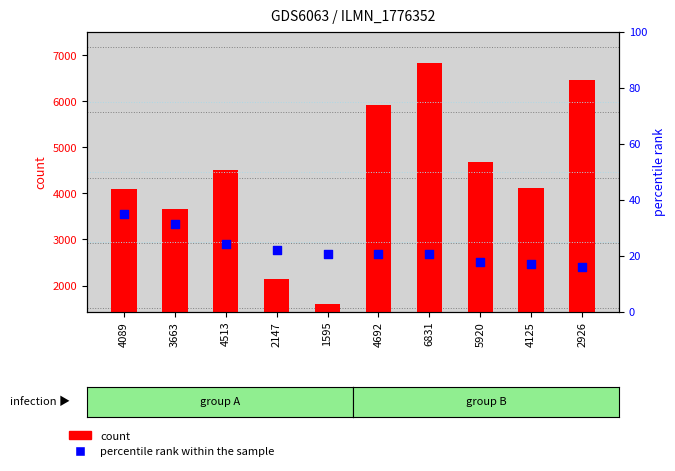

What are all the series names shown in the legend?

count, percentile rank within the sample